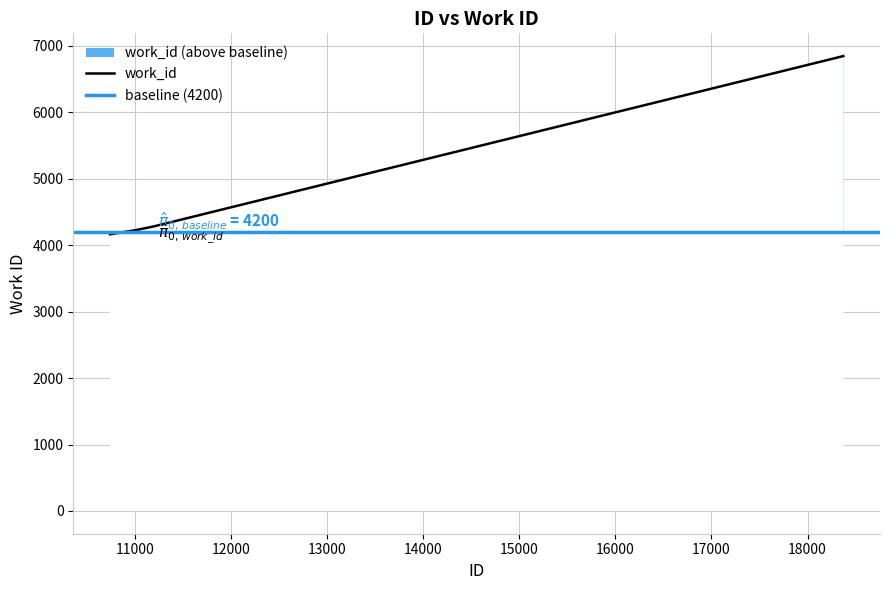

What is the maximum value shown in the chart?

6843